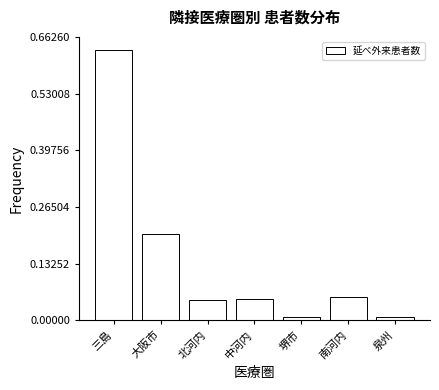

At which category does the chart reach its peak across all series?

三島